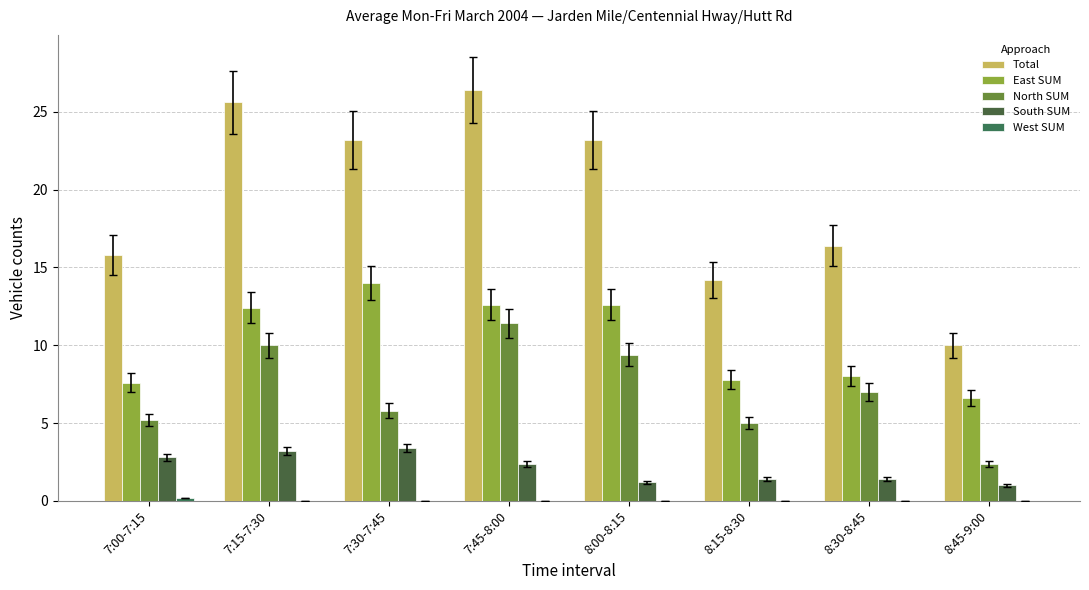

Reading right to left, what are all the values shown in this chart?

Total: 8:45-9:00=10.0	8:30-8:45=16.4	8:15-8:30=14.2	8:00-8:15=23.2	7:45-8:00=26.4	7:30-7:45=23.2	7:15-7:30=25.6	7:00-7:15=15.8
East SUM: 8:45-9:00=6.6	8:30-8:45=8.0	8:15-8:30=7.8	8:00-8:15=12.6	7:45-8:00=12.6	7:30-7:45=14.0	7:15-7:30=12.4	7:00-7:15=7.6
North SUM: 8:45-9:00=2.4	8:30-8:45=7.0	8:15-8:30=5.0	8:00-8:15=9.4	7:45-8:00=11.4	7:30-7:45=5.8	7:15-7:30=10.0	7:00-7:15=5.2
South SUM: 8:45-9:00=1.0	8:30-8:45=1.4	8:15-8:30=1.4	8:00-8:15=1.2	7:45-8:00=2.4	7:30-7:45=3.4	7:15-7:30=3.2	7:00-7:15=2.8
West SUM: 8:45-9:00=0.0	8:30-8:45=0.0	8:15-8:30=0.0	8:00-8:15=0.0	7:45-8:00=0.0	7:30-7:45=0.0	7:15-7:30=0.0	7:00-7:15=0.2